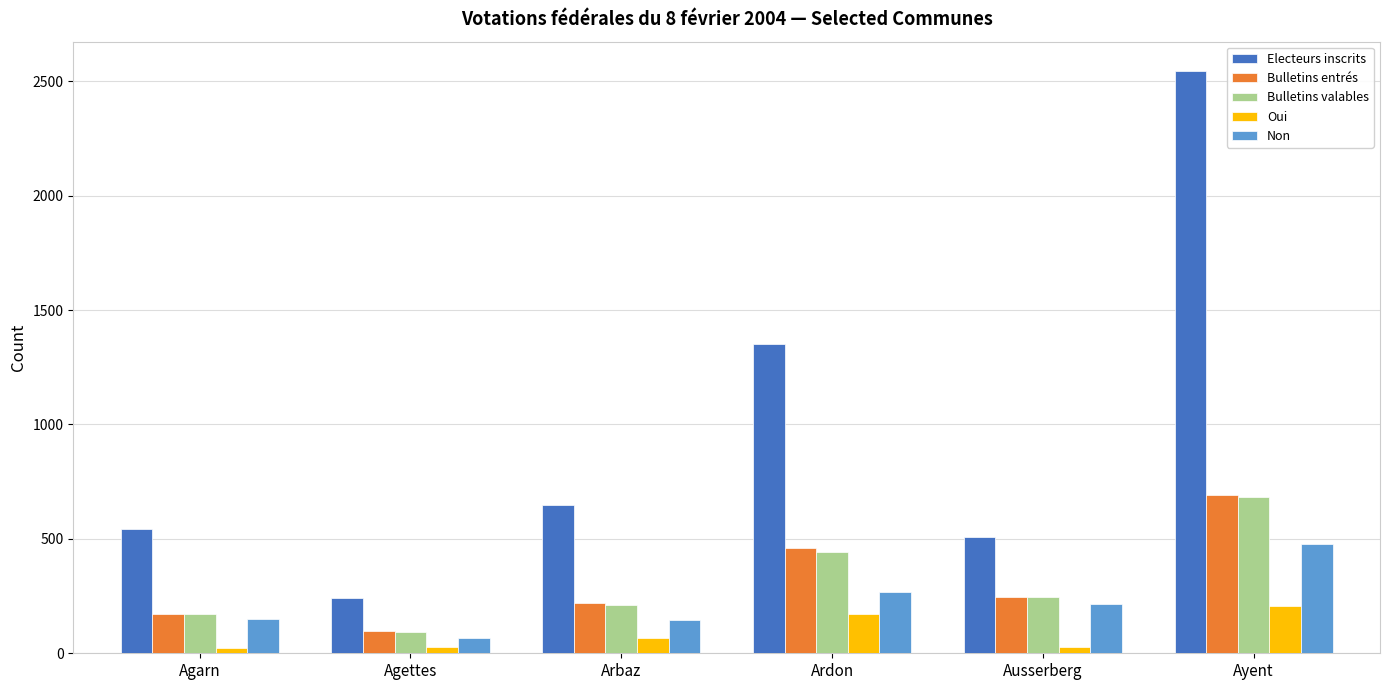

What is the maximum value for Bulletins valables?

685